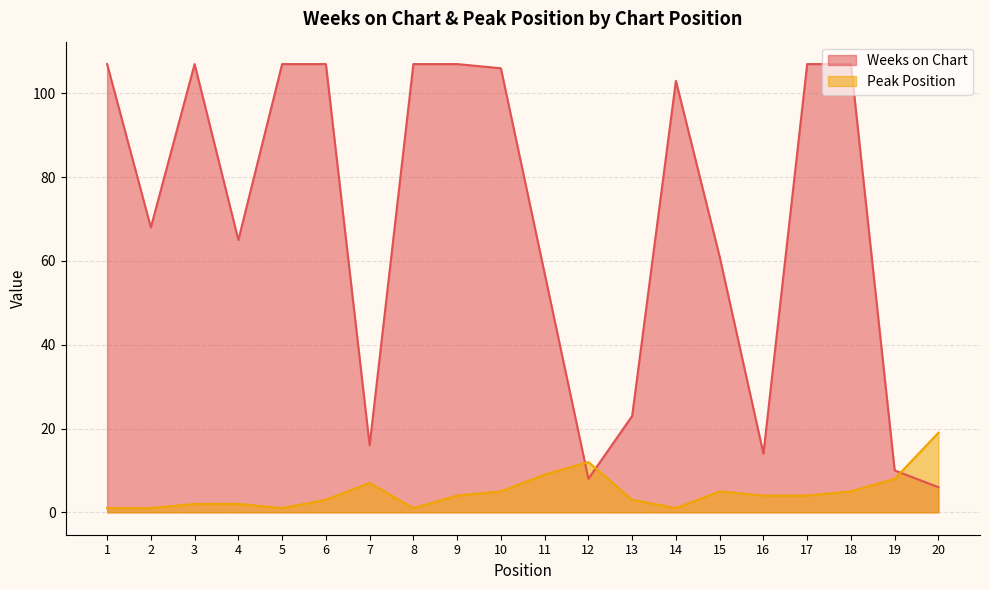

How many times do Peak Position and Weeks on Chart cross each other?

3